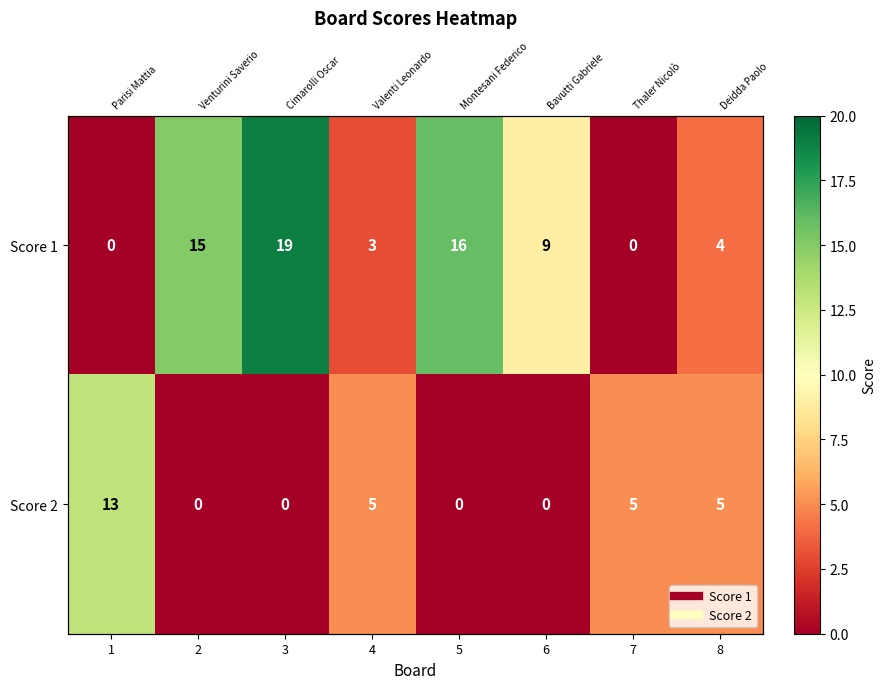

Which series changed the most between 3 and 5?

Score 1